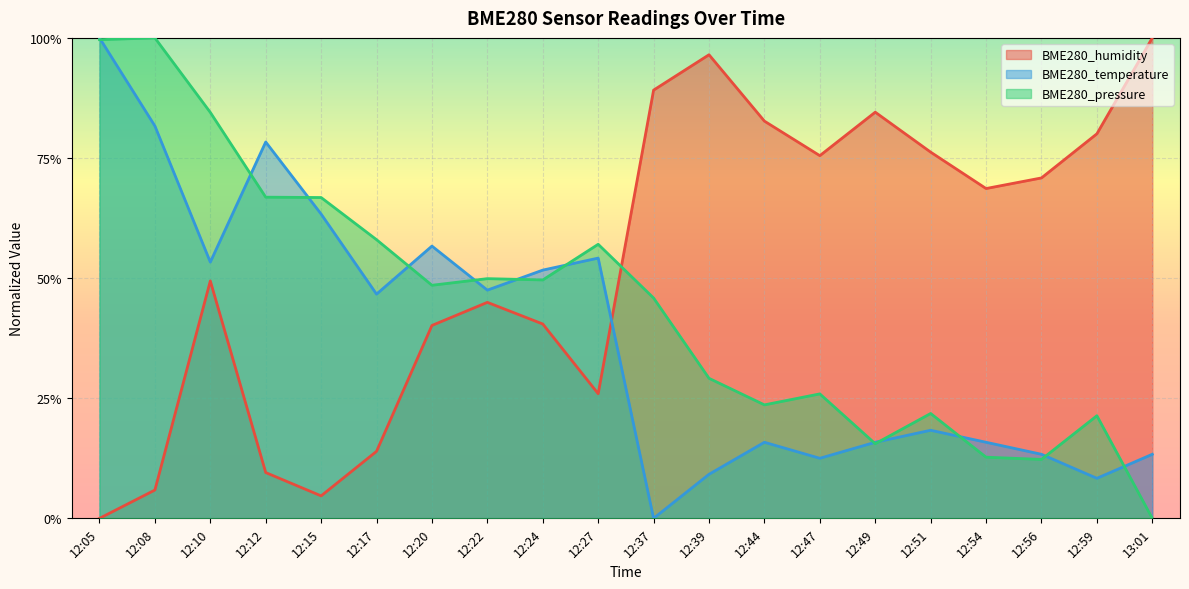

What is the highest value of the BME280_pressure series?

1.0